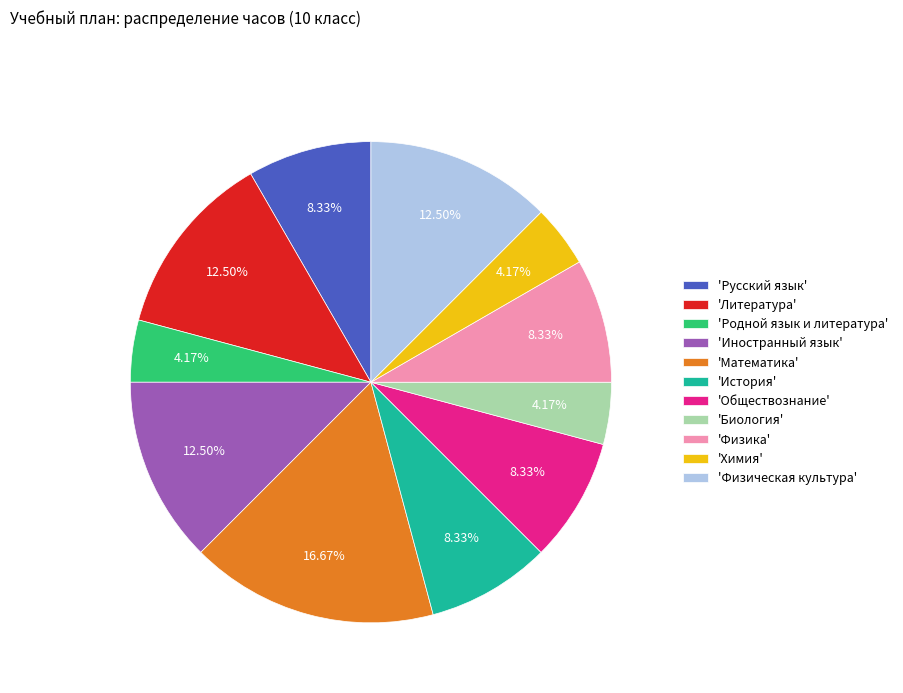

How many segments does this pie chart have?

11